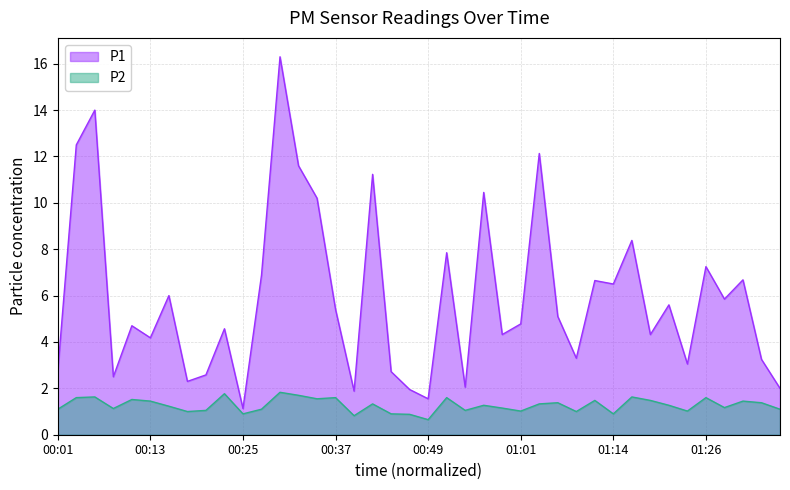

What is the value of the P1 point at the 12th from the left?

6.9